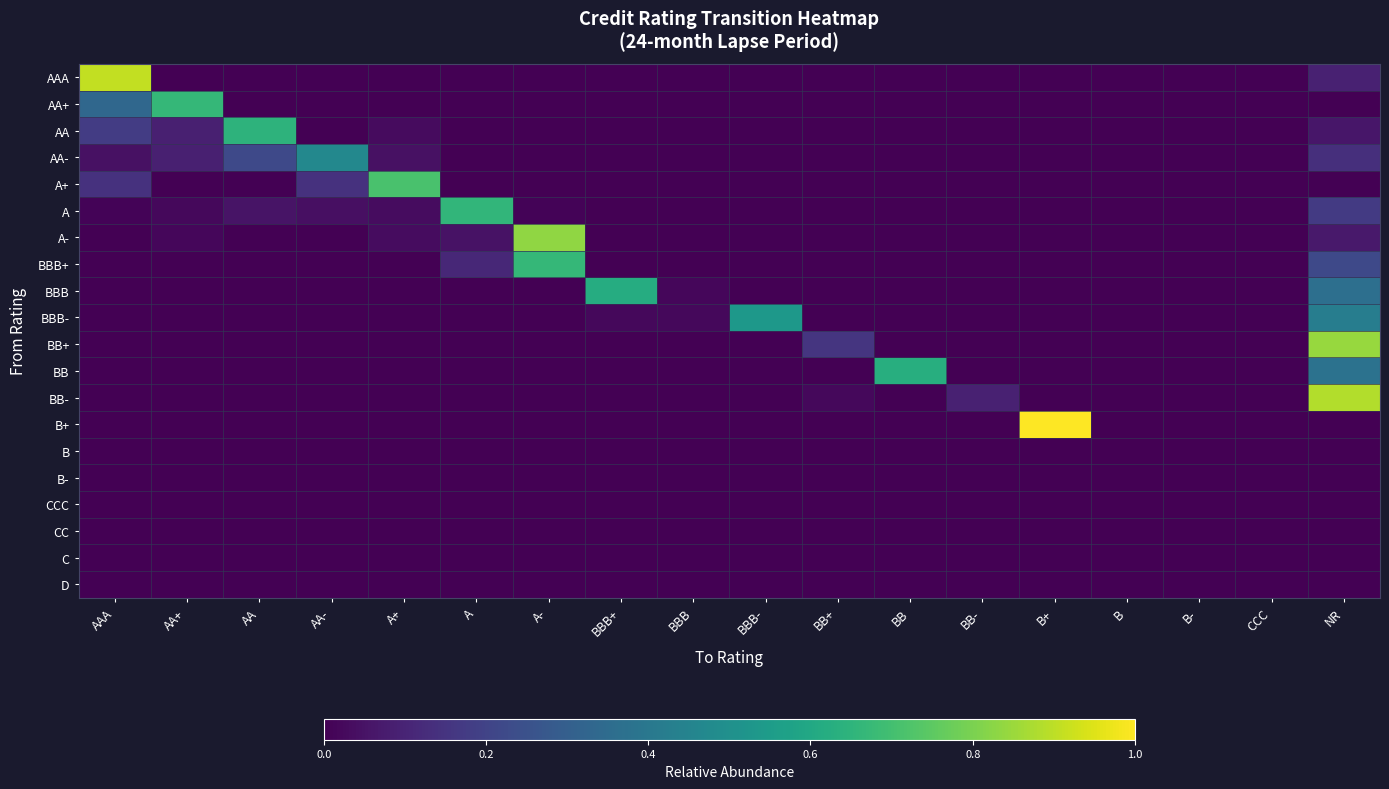

At how many categories does at least one series exceed 0?

15